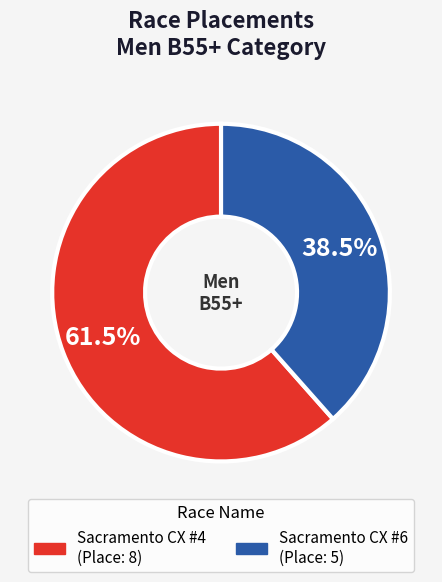

Which has a higher value, Sacramento CX #6 or Sacramento CX #4?

Sacramento CX #4